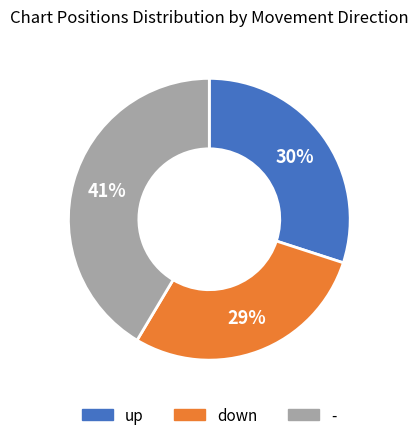

Approximately how many times larger is the value at down compared to -?

0.7